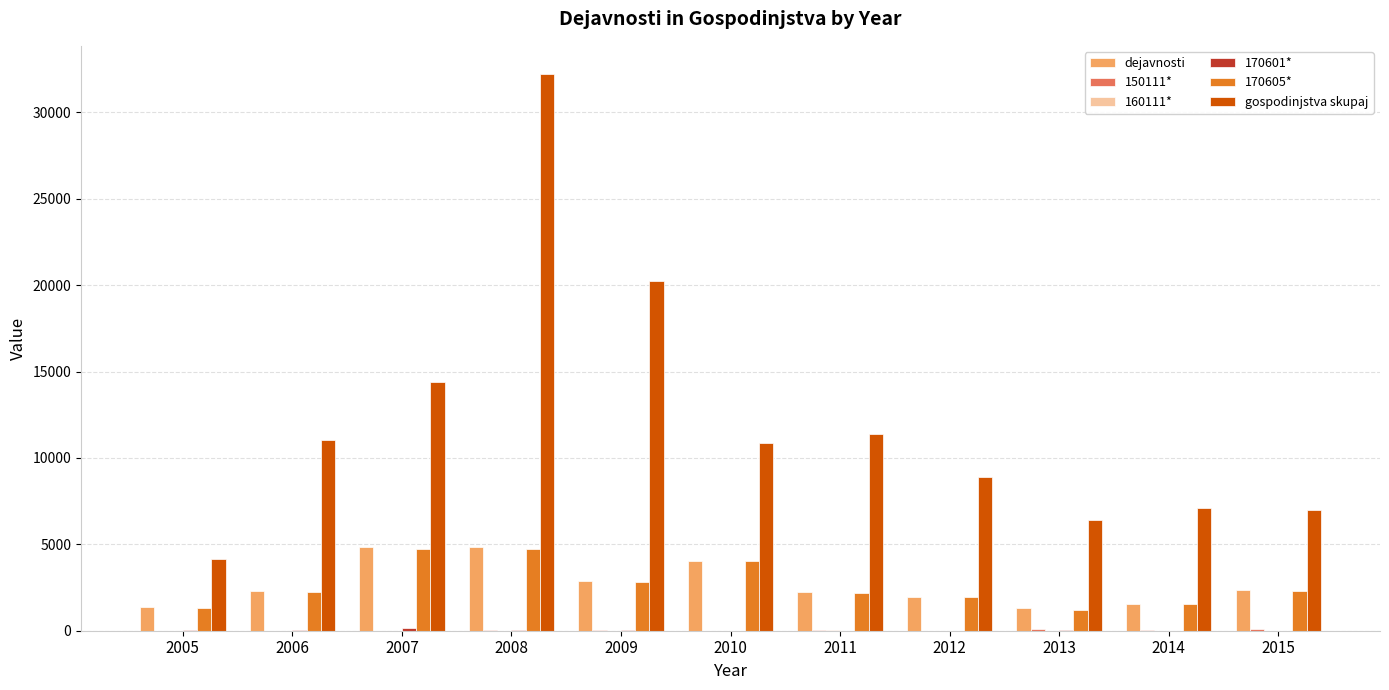

Between 2008 and 2011, which series saw the biggest shift?

gospodinjstva skupaj